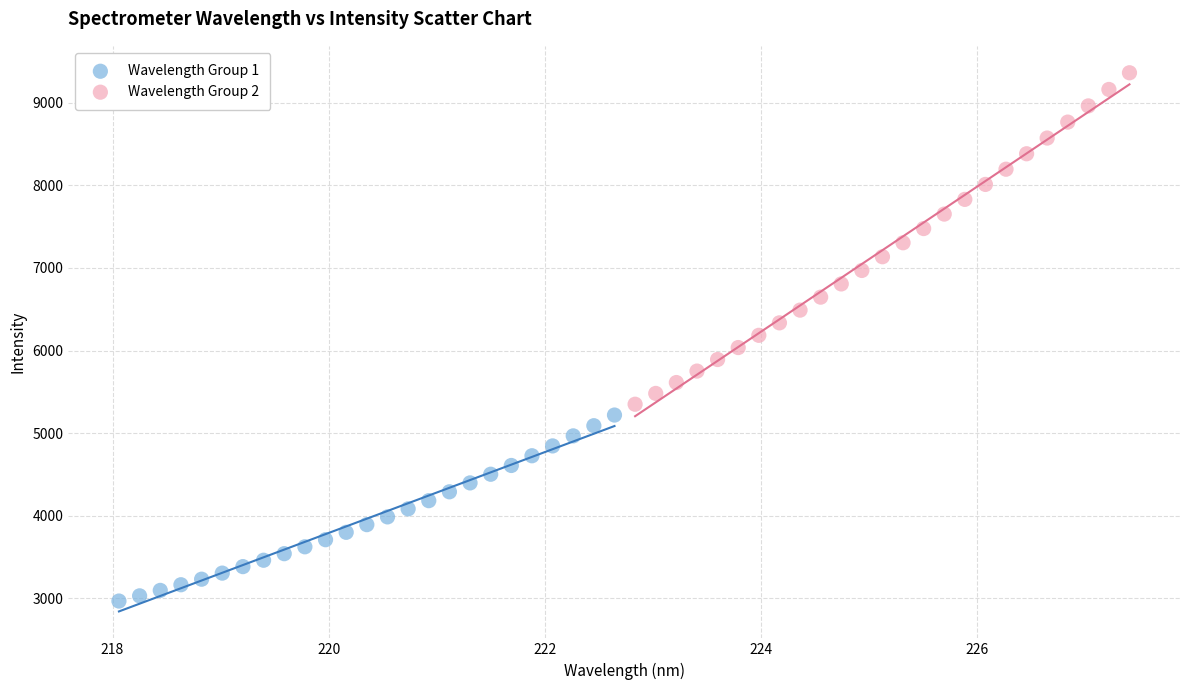

Which series has the largest Y range (max minus min)?

Wavelength Group 2